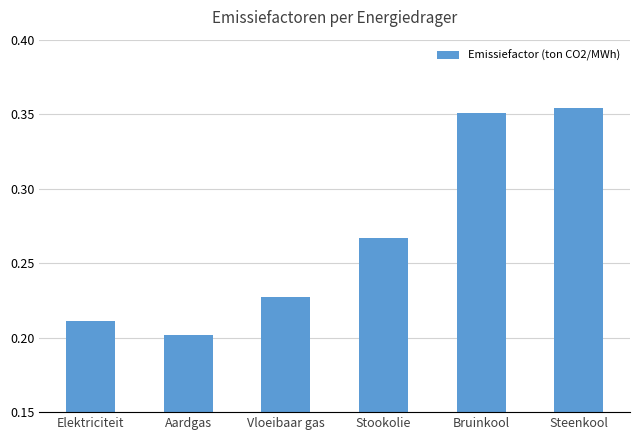

How many values are between 0 and 1?

6